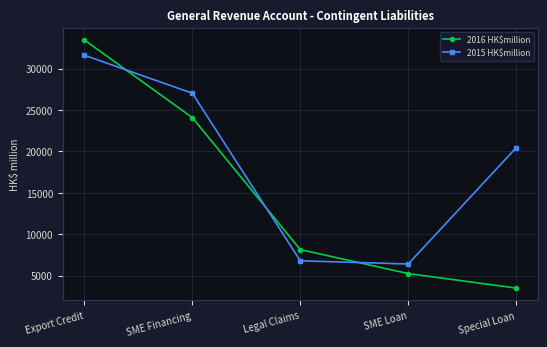

What are all the series names shown in the legend?

2016 HK$million, 2015 HK$million